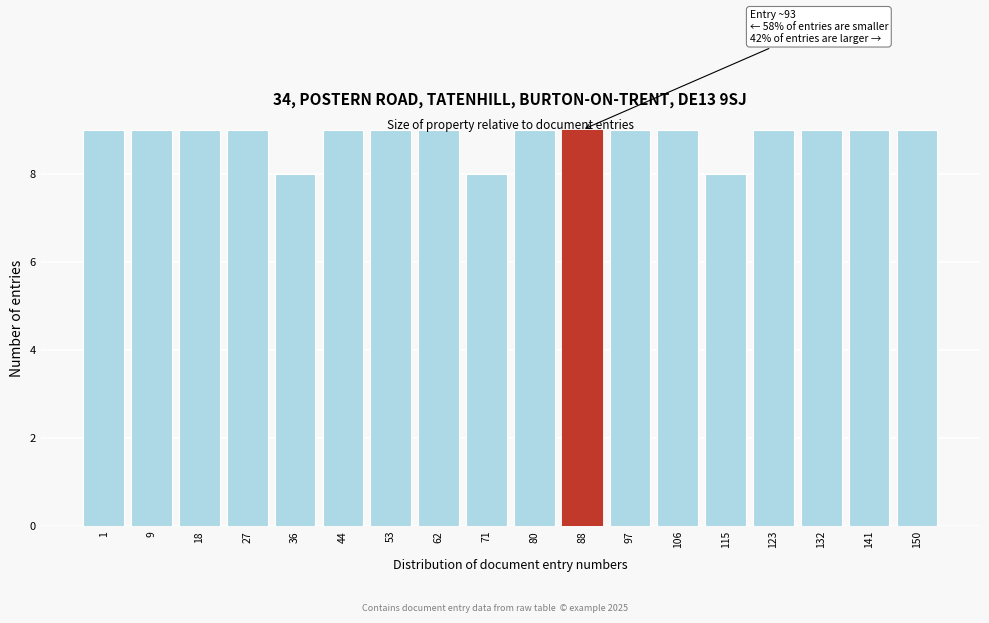

What is the maximum value shown in the chart?

9